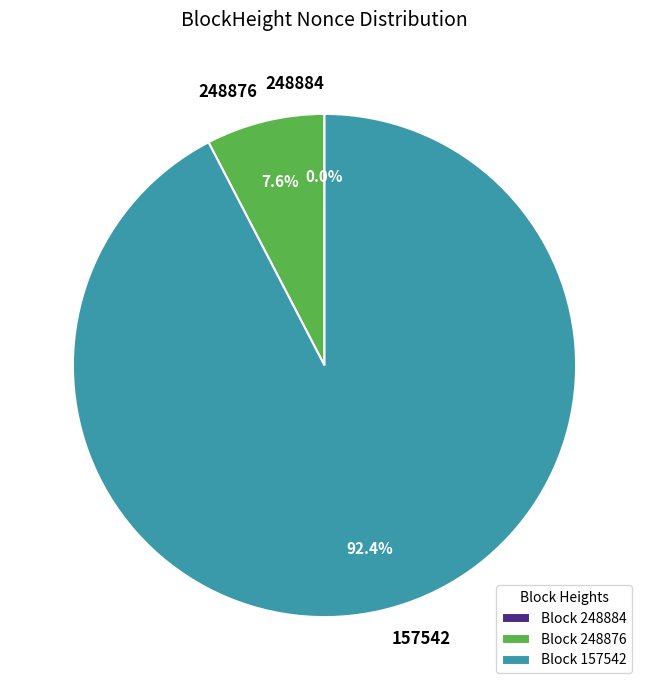

Is there a majority slice in this chart?

Yes